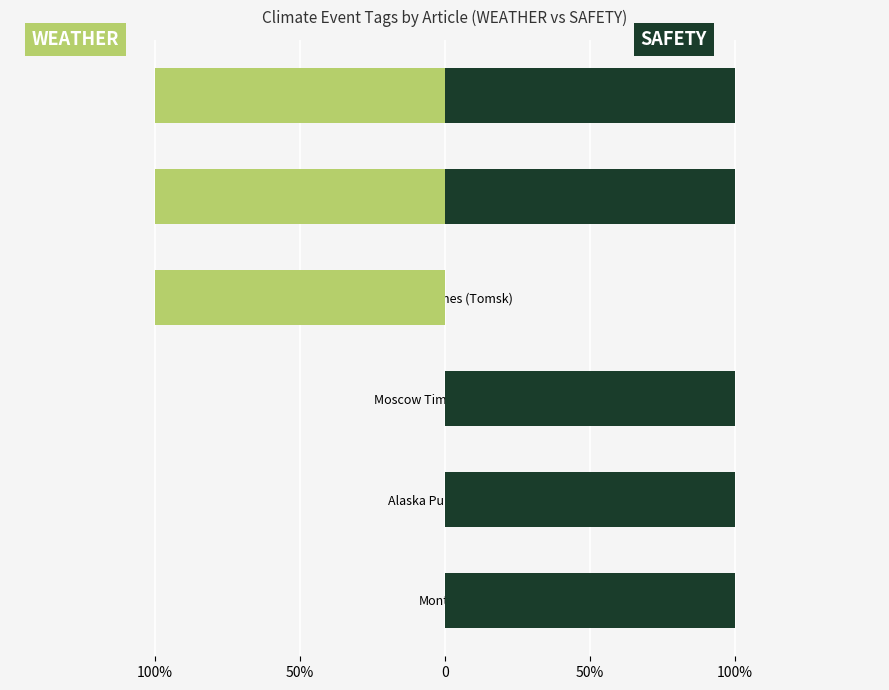

Rank the series by their average value, from highest to lowest.

SAFETY, WEATHER